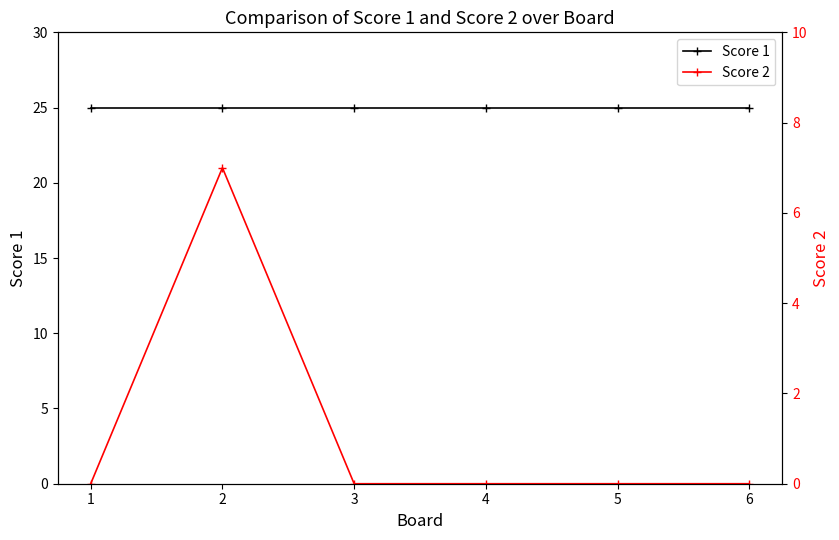

At which label is Score 1 closest to 25?

1